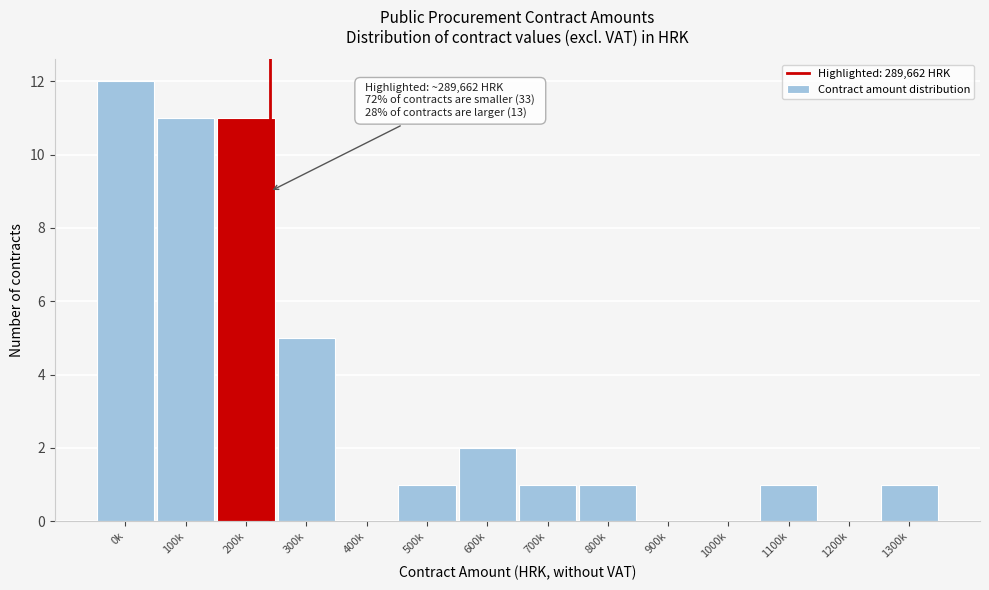

Reading right to left, what are all the values shown in this chart?

1300k=1	1200k=0	1100k=1	1000k=0	900k=0	800k=1	700k=1	600k=2	500k=1	400k=0	300k=5	200k=11	100k=11	0k=12